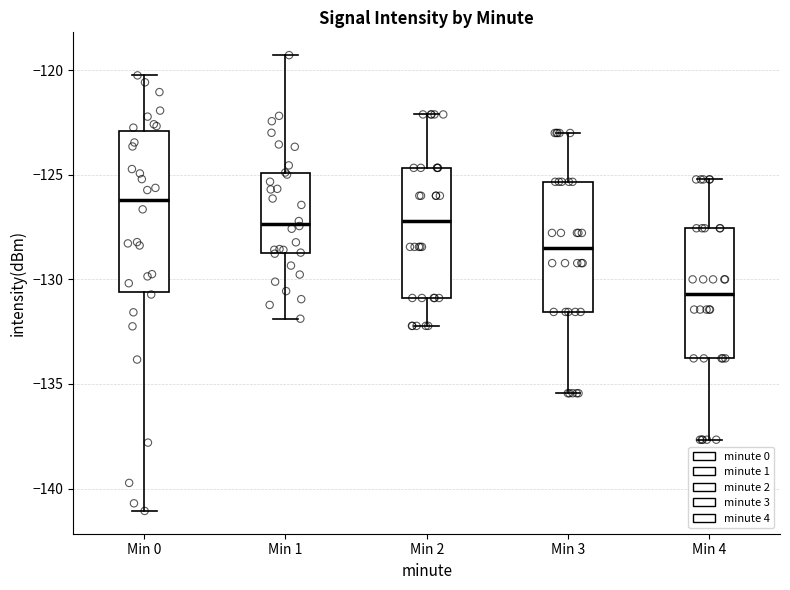

Reading left to right, read every box against the y-axis: the position of its median line, the range the box covers, and the ends of its whiskers. The values are not printed on the chart, so give them approximately, as read against the axis.

Min 0: median -126.0, box -130.5 to -123.0, whiskers -141.0 to -120.0
Min 1: median -127.5, box -129.0 to -125.0, whiskers -132.0 to -119.5
Min 2: median -127.0, box -131.0 to -124.5, whiskers -132.0 to -122.0
Min 3: median -128.5, box -131.5 to -125.5, whiskers -135.5 to -123.0
Min 4: median -130.5, box -134.0 to -127.5, whiskers -137.5 to -125.0